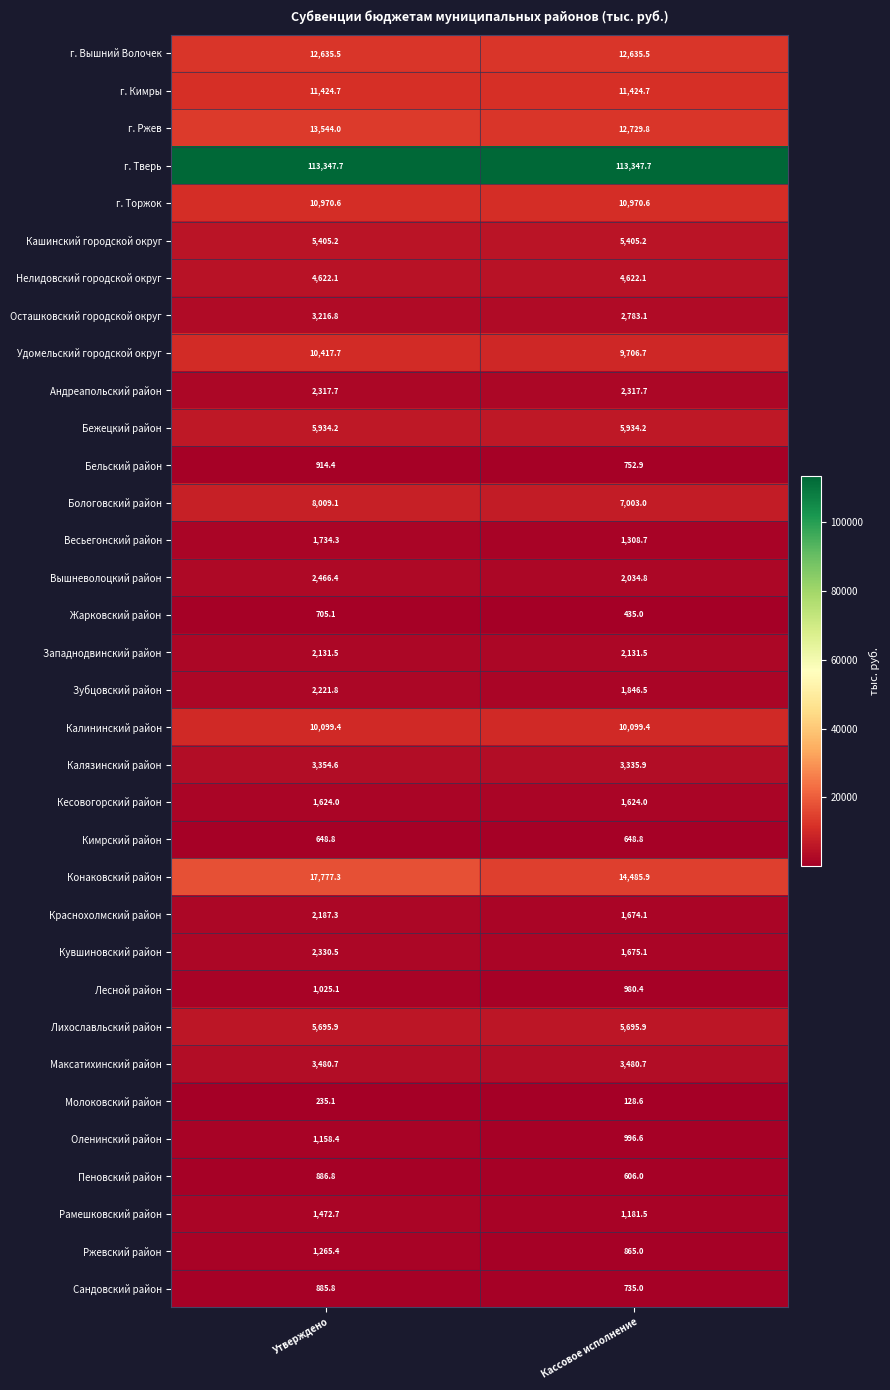

Between Утверждено and Кассовое исполнение, which series saw the biggest shift?

Конаковский район